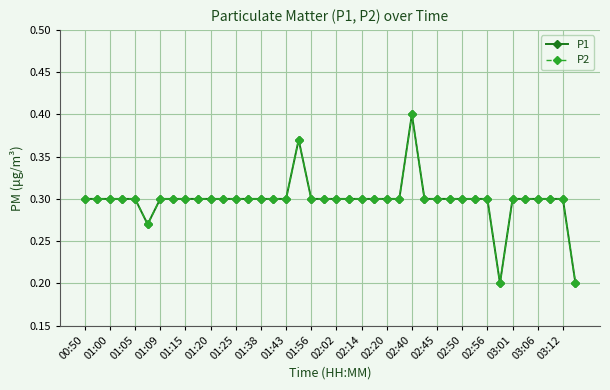

Is this an area chart (filled region under the line)?

No